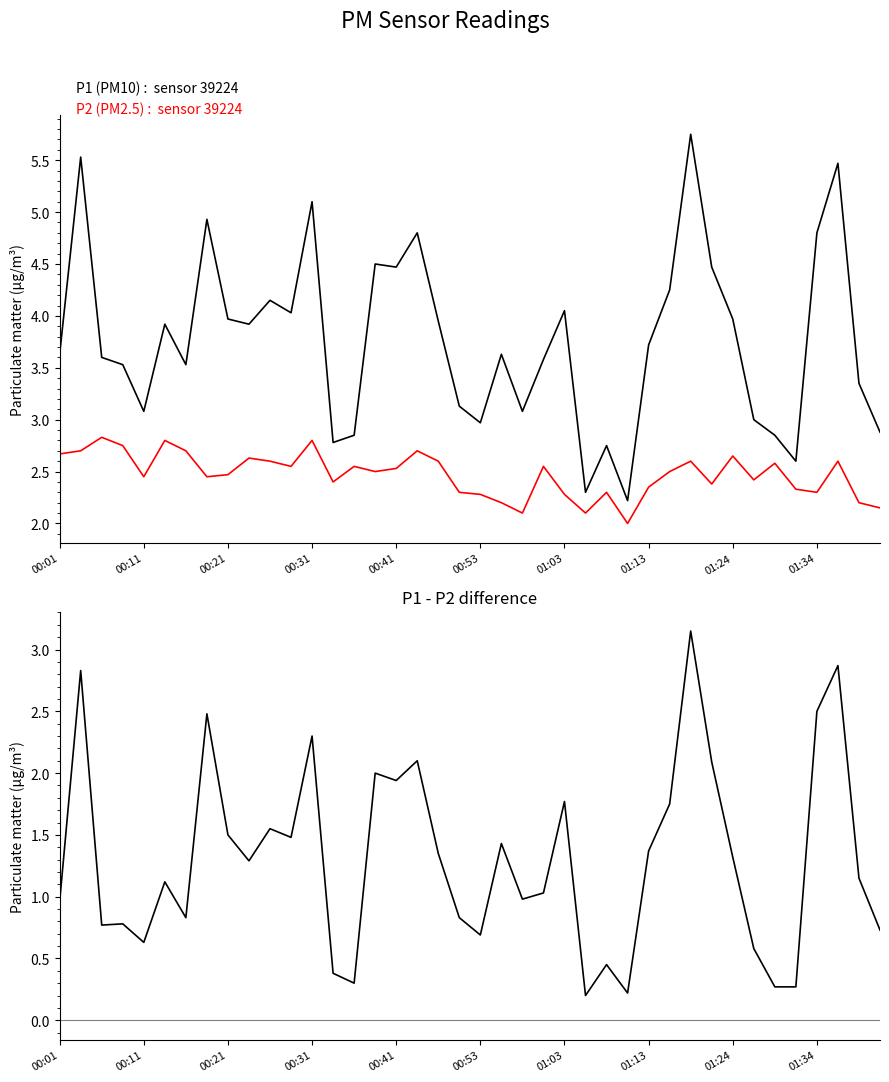

What is the spread (max minus min) of values at 34?

2.6